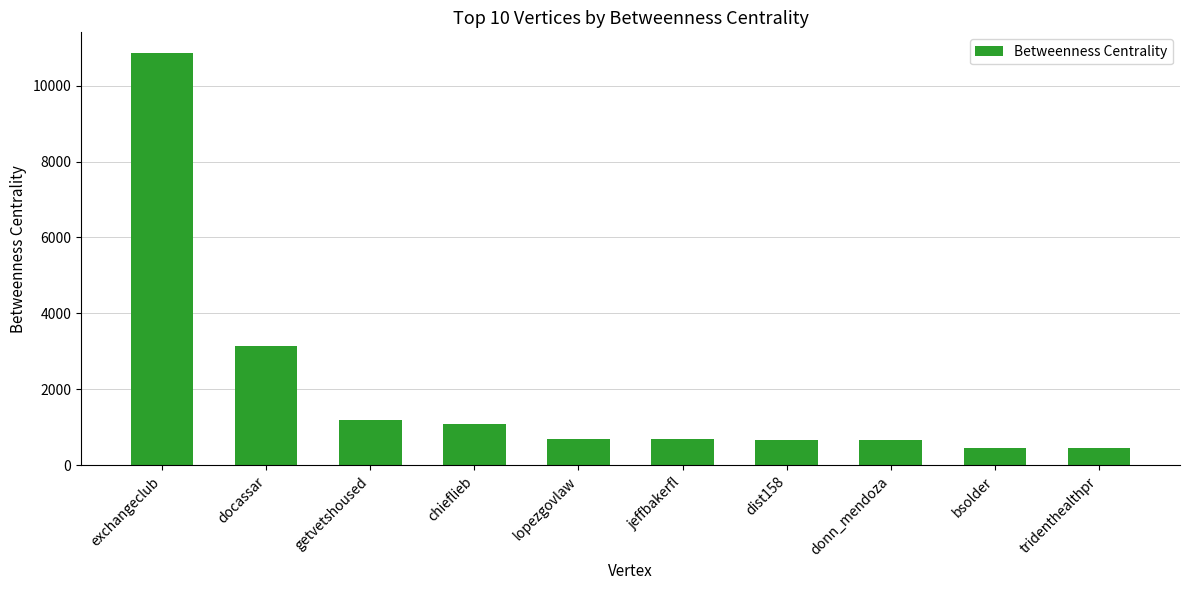

How many data points are less than 696?

4